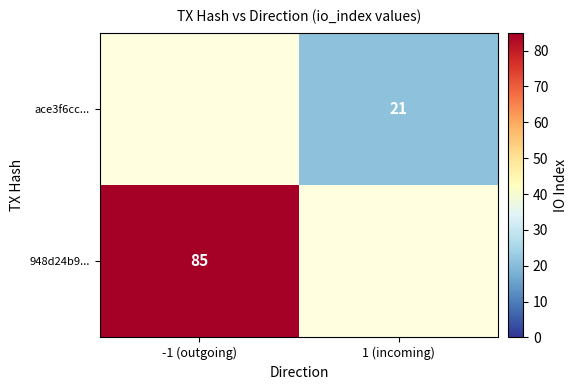

Is it true that ace3f6cc... equals 14 at 1 (incoming)?

False